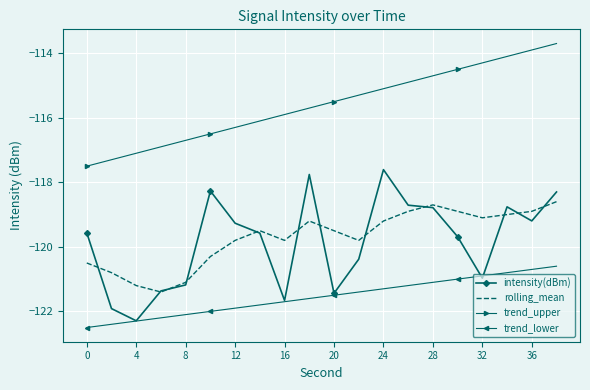

Which series has the largest range (max minus min)?

intensity(dBm)